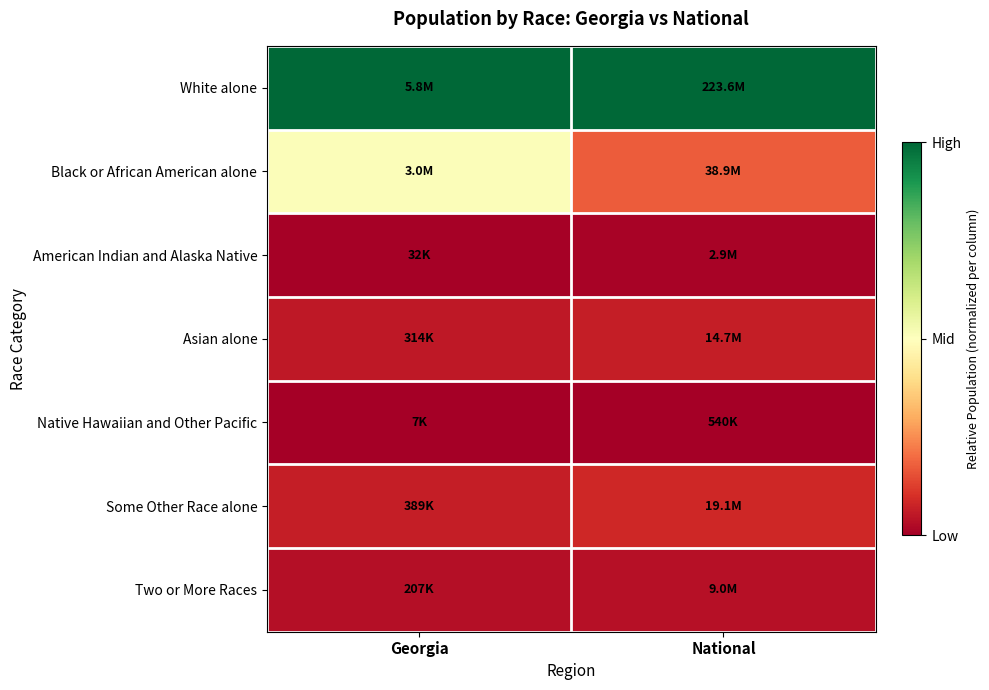

What is the difference between the highest and lowest values at Georgia?

1.0